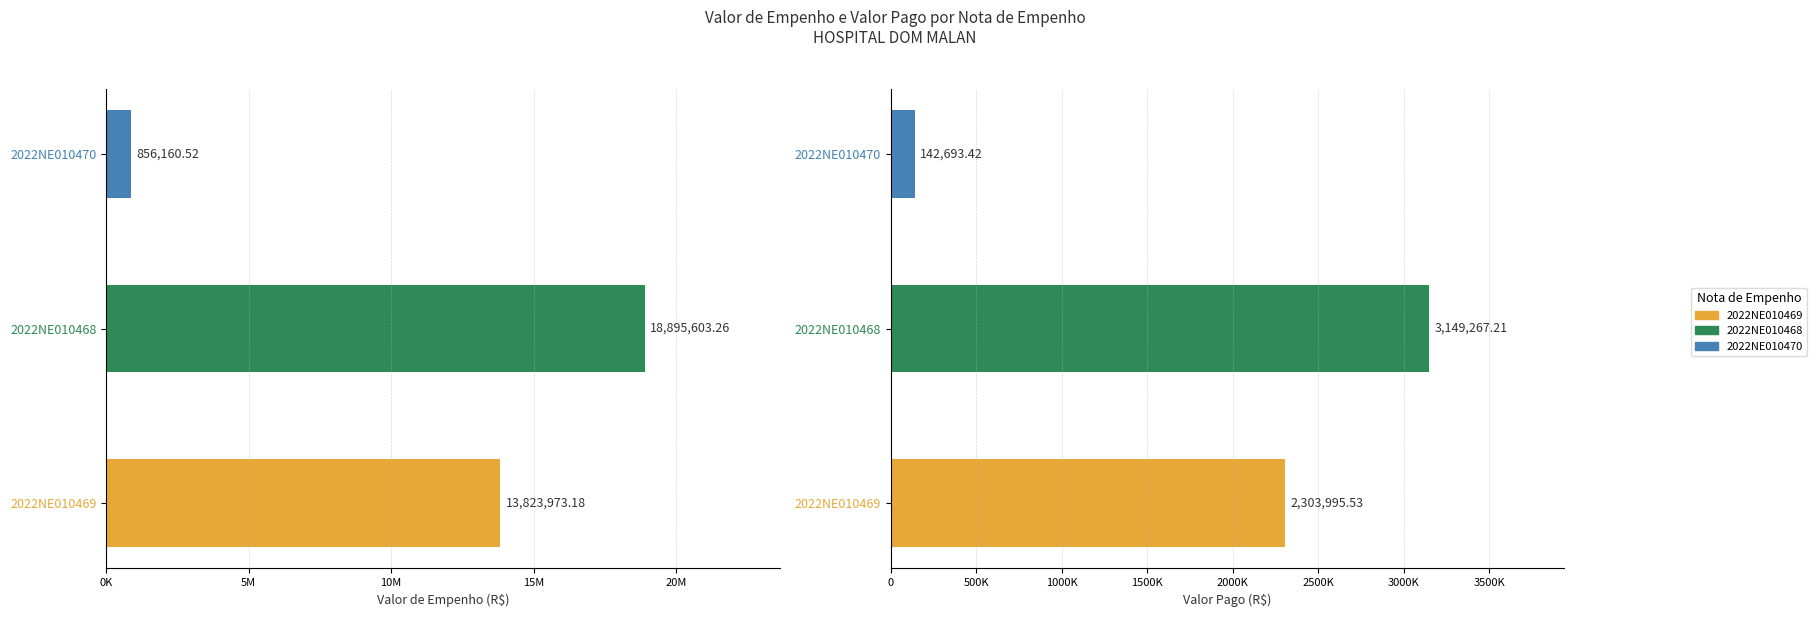

What is the difference between the Valor de Empenho values at 2022NE010468 and 2022NE010469?

5071630.1